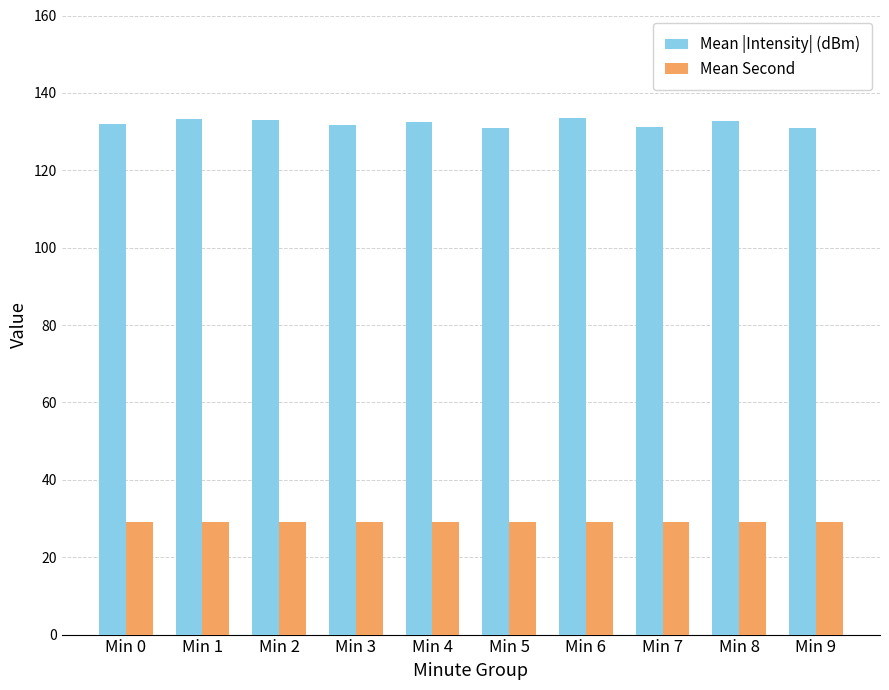

The value of Mean Second at Min 6 is 45.1. True or false?

False